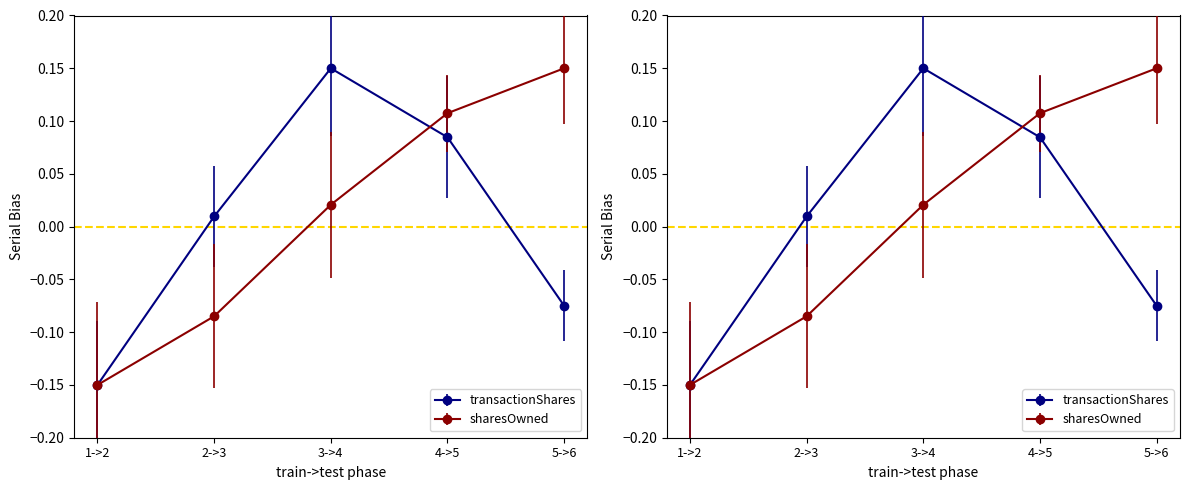

Reading left to right, extract all data points from this chart.

transactionShares: -0.1	0.0	0.1	0.1	-0.1
sharesOwnedFollowingTransaction: -0.1	-0.1	0.0	0.1	0.1